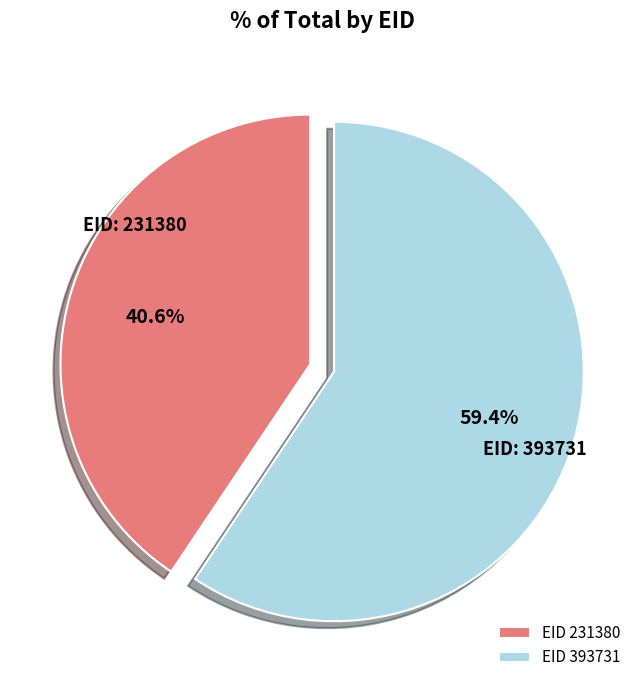

Do EID 393731 and EID 231380 together represent more than half of the pie?

Yes